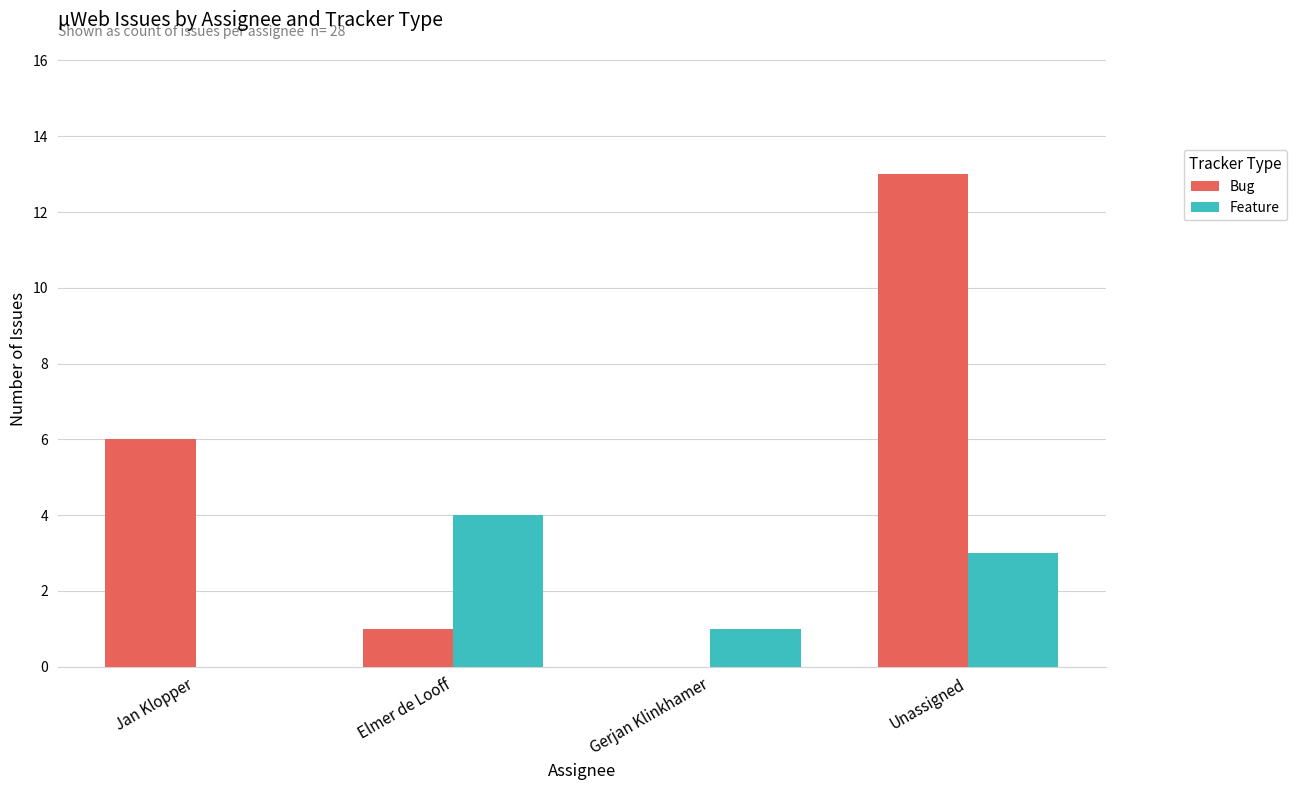

What is the sum of all Feature values?

8